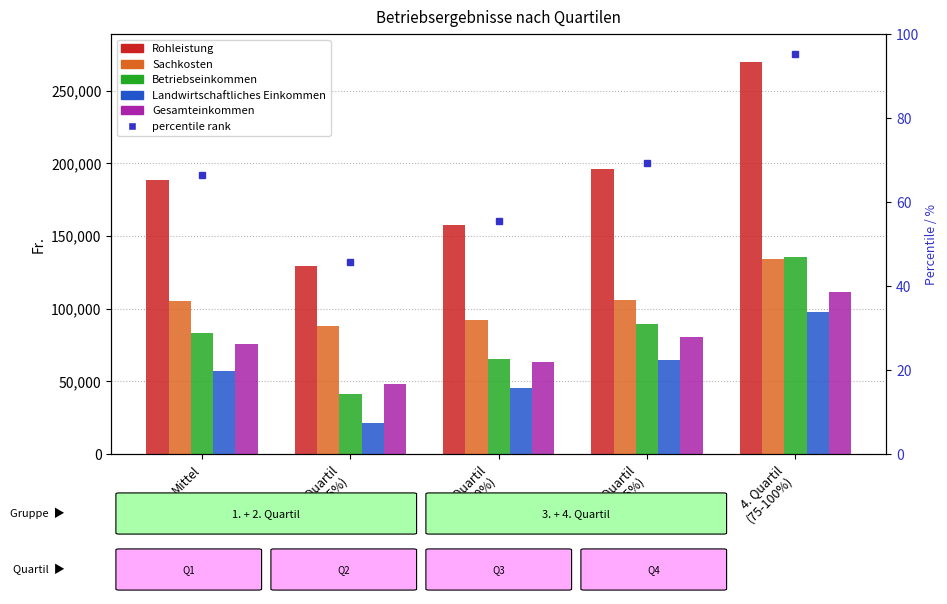

Reading left to right, transcribe all the data shown in this chart.

Rohleistung: Mittel=188243	1. Quartil
(0-25%)=129653	2. Quartil
(25-50%)=157470	3. Quartil
(50-75%)=196046	4. Quartil
(75-100%)=269884
Sachkosten: Mittel=105256	1. Quartil
(0-25%)=88101	2. Quartil
(25-50%)=92408	3. Quartil
(50-75%)=106261	4. Quartil
(75-100%)=134278
Betriebseinkommen: Mittel=82987	1. Quartil
(0-25%)=41552	2. Quartil
(25-50%)=65062	3. Quartil
(50-75%)=89785	4. Quartil
(75-100%)=135606
Landwirtschaftliches Einkommen: Mittel=57181	1. Quartil
(0-25%)=20995	2. Quartil
(25-50%)=45081	3. Quartil
(50-75%)=64939	4. Quartil
(75-100%)=97761
Gesamteinkommen: Mittel=75881	1. Quartil
(0-25%)=48095	2. Quartil
(25-50%)=63472	3. Quartil
(50-75%)=80353	4. Quartil
(75-100%)=111644